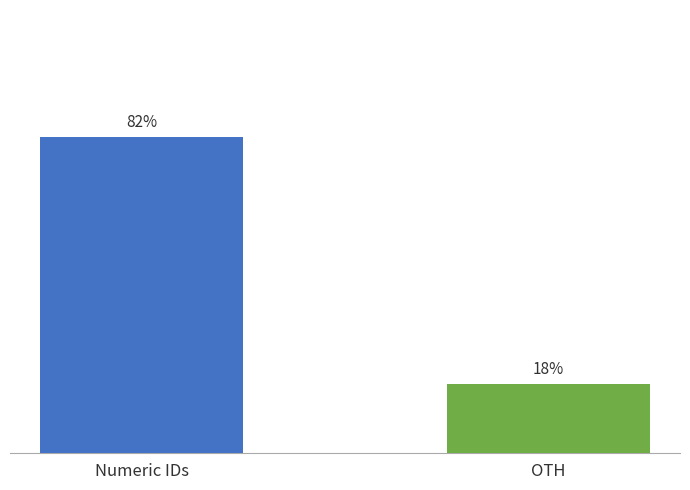

Are the bars horizontal?

No